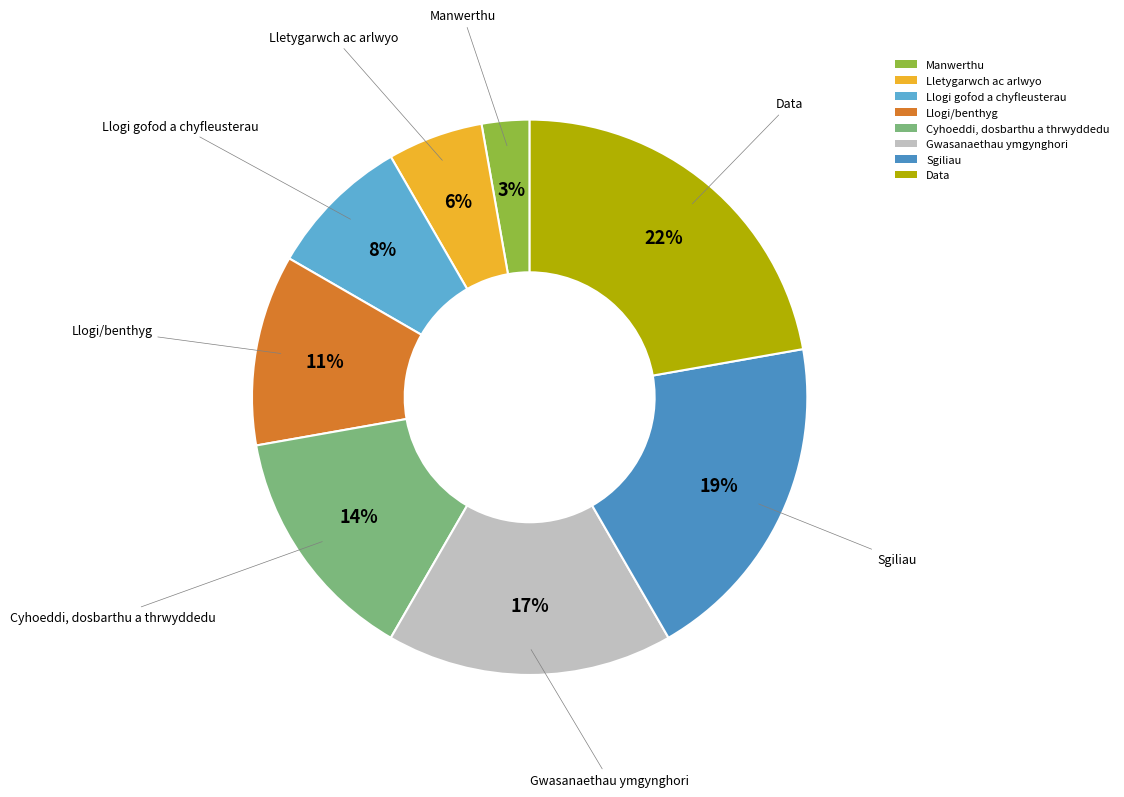

Is there a majority slice in this chart?

No